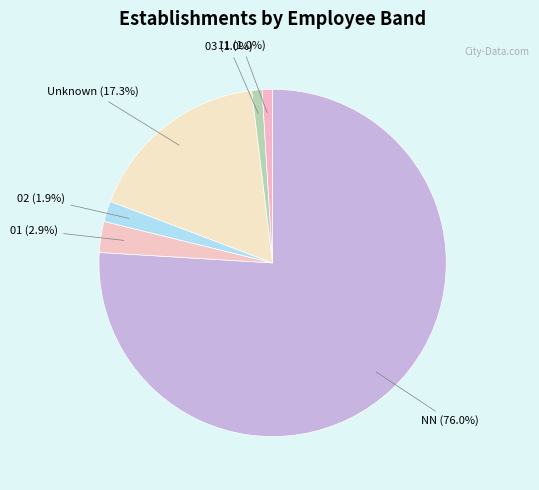

Count the number of slices in the pie.

6